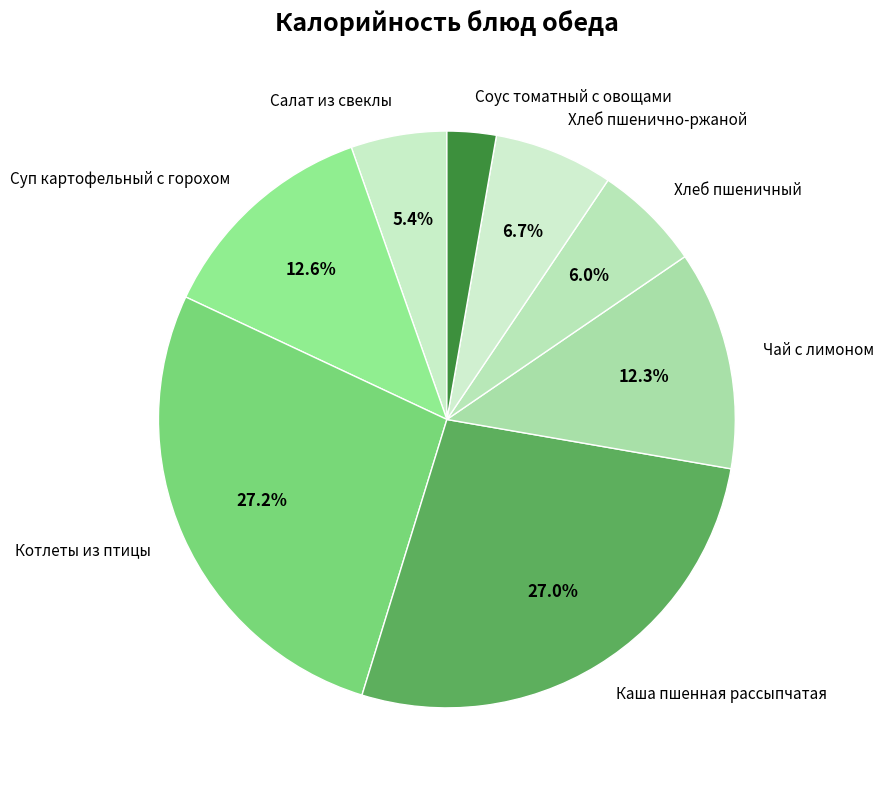

How many segments does this pie chart have?

8